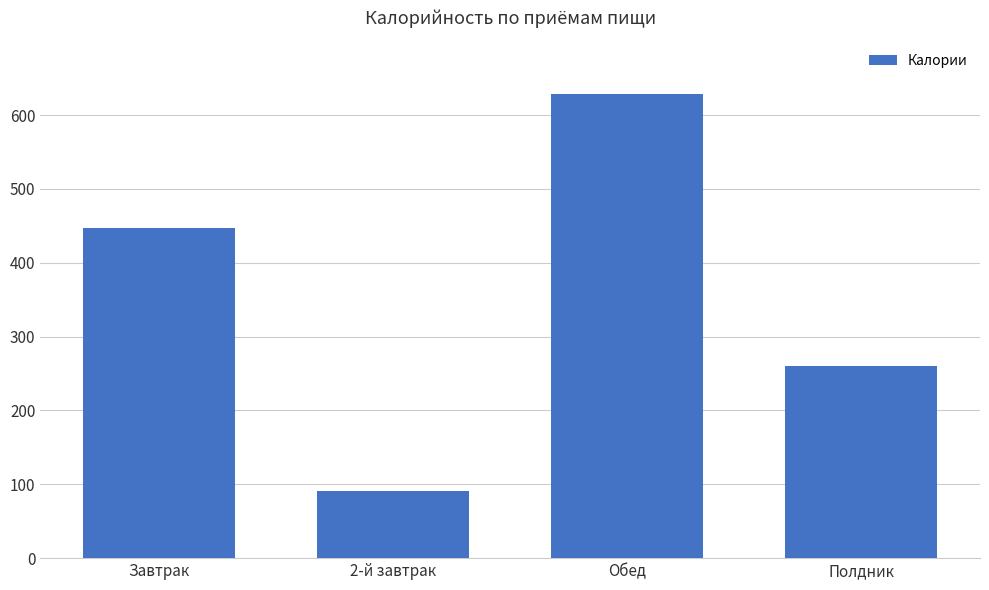

The chart shows a value of 259.6 at Полдник. True or false?

True